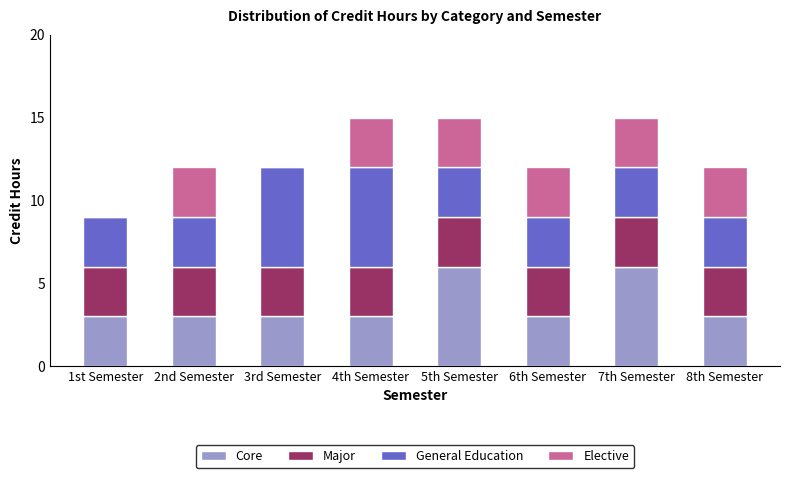

The value of Core at 6th Semester is 1. True or false?

False